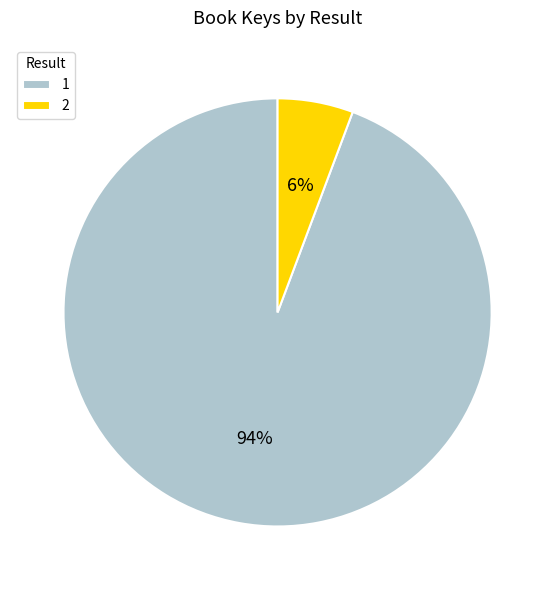

True or false: 2 accounts for 1% of the total.

False